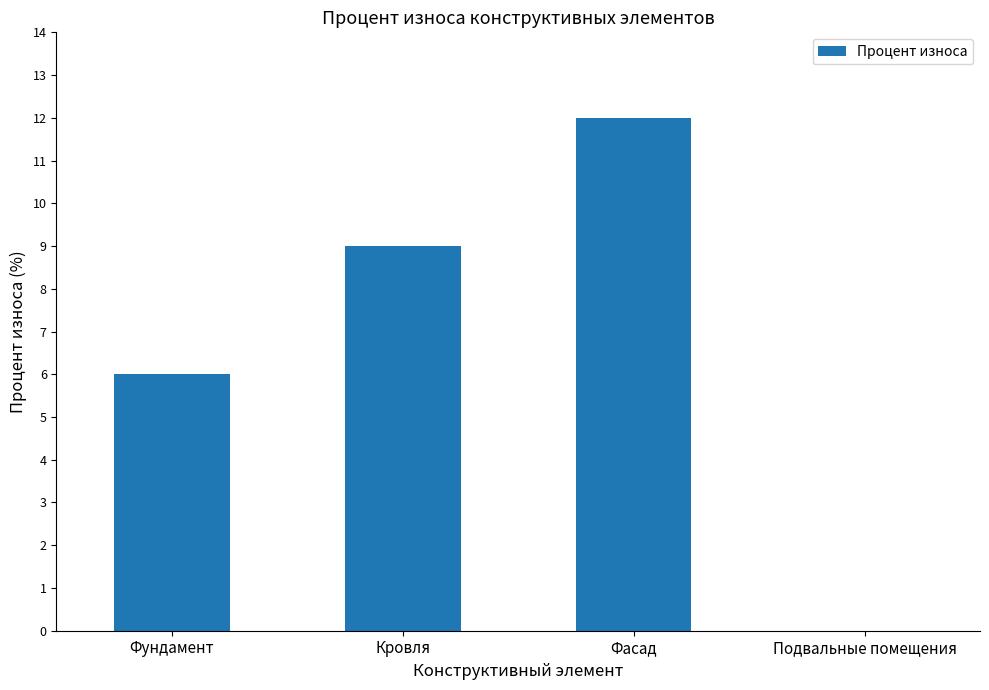

Approximately how many times larger is the value at Фасад compared to Кровля?

1.3